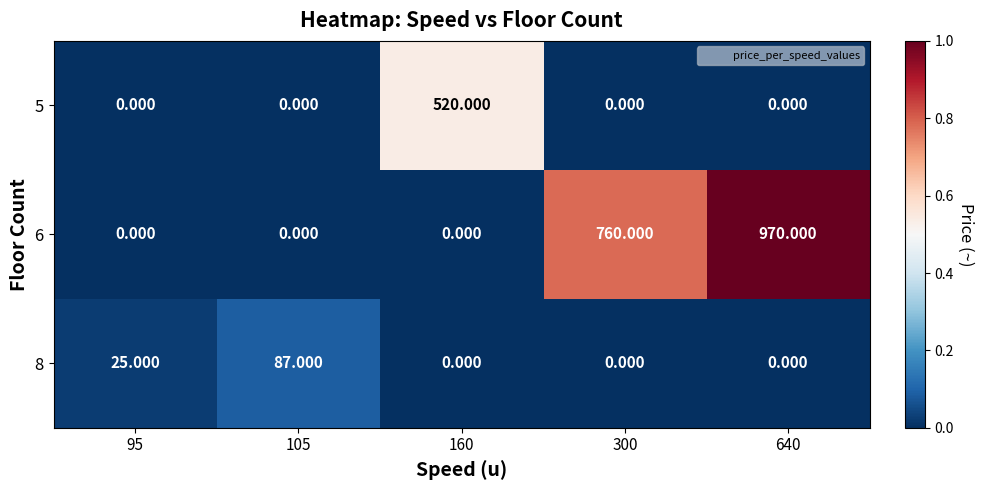

Is the value of 6 at 640 greater than the value of 8 at 300?

Yes